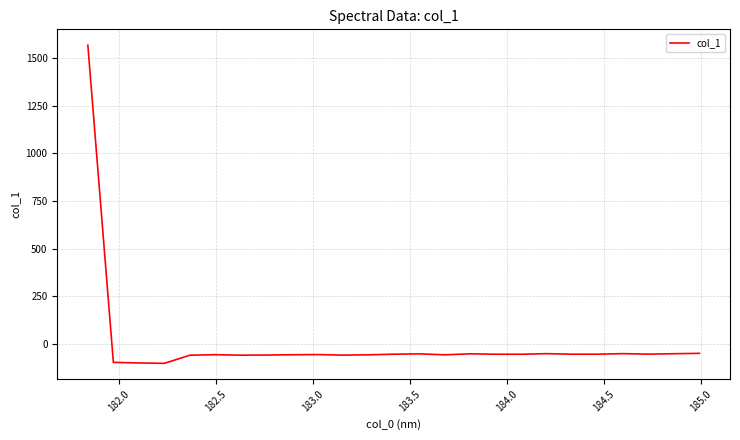

What is the smallest value displayed?

-102.7